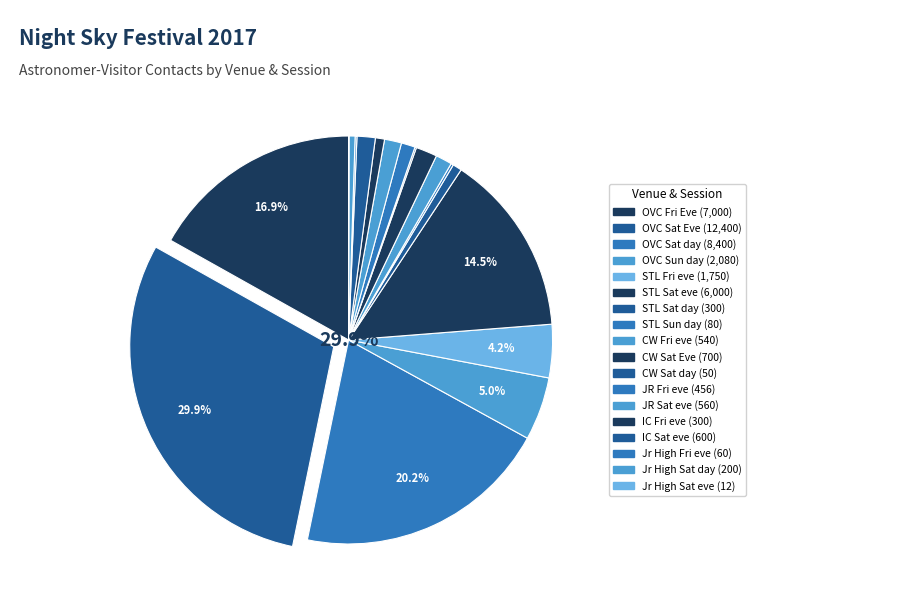

The OVC Fri Eve slice represents 9% of the pie. True or false?

False